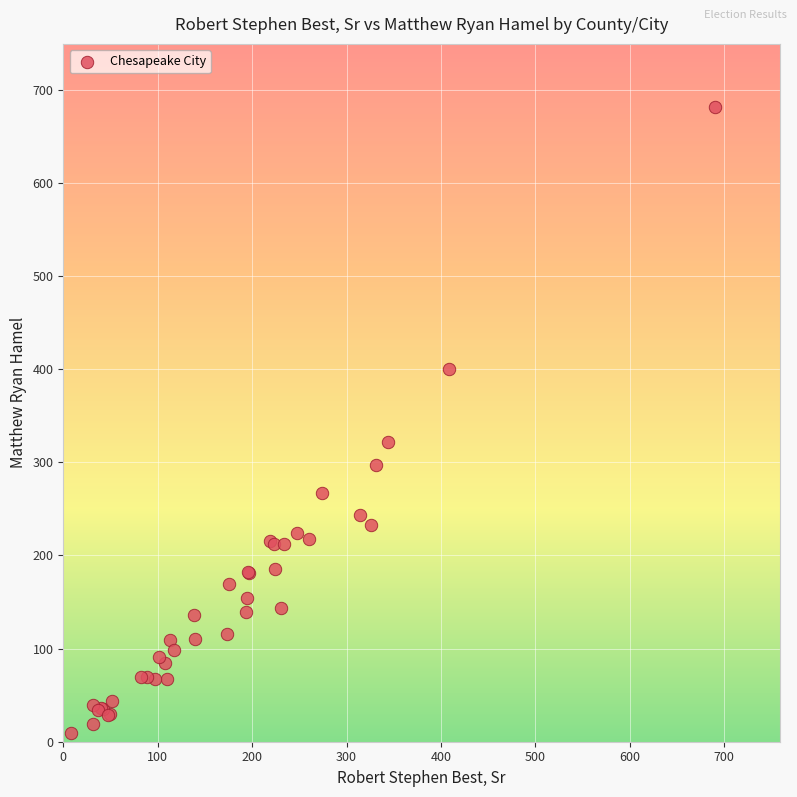

What Y value in the scatter plot is closest to 345?

322